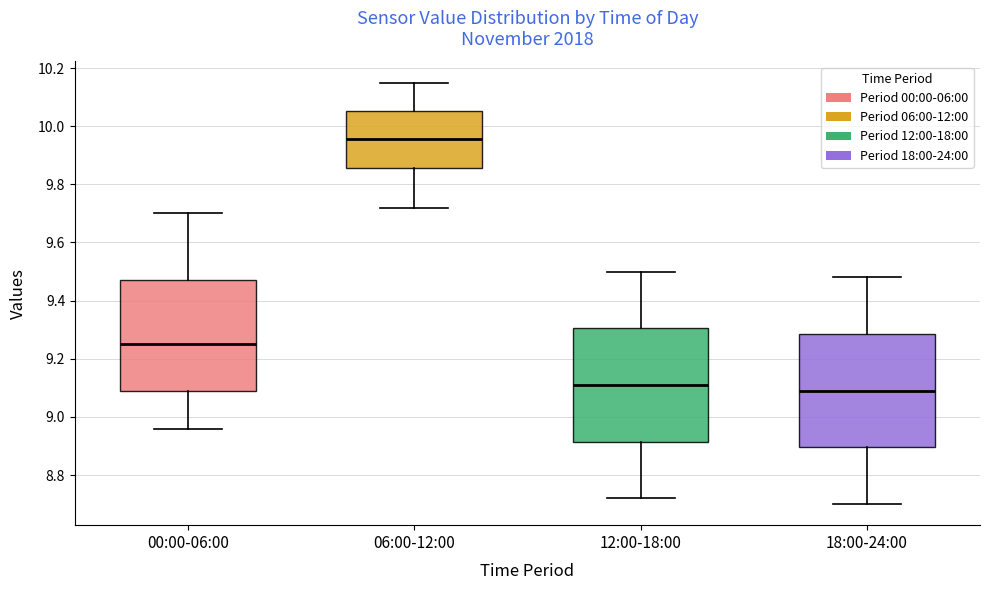

Reading left to right, read every box against the y-axis: the position of its median line, the range the box covers, and the ends of its whiskers. The values are not printed on the chart, so give them approximately, as read against the axis.

00:00-06:00: median 9.26, box 9.08 to 9.48, whiskers 8.96 to 9.70
06:00-12:00: median 9.96, box 9.86 to 10.06, whiskers 9.72 to 10.16
12:00-18:00: median 9.12, box 8.92 to 9.30, whiskers 8.72 to 9.50
18:00-24:00: median 9.10, box 8.90 to 9.28, whiskers 8.70 to 9.48